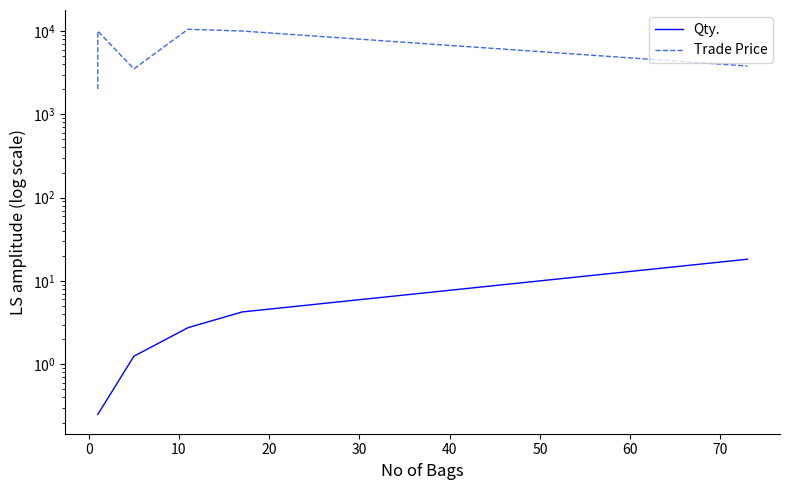

True or false: Qty. and Trade Price intersect in this chart.

False